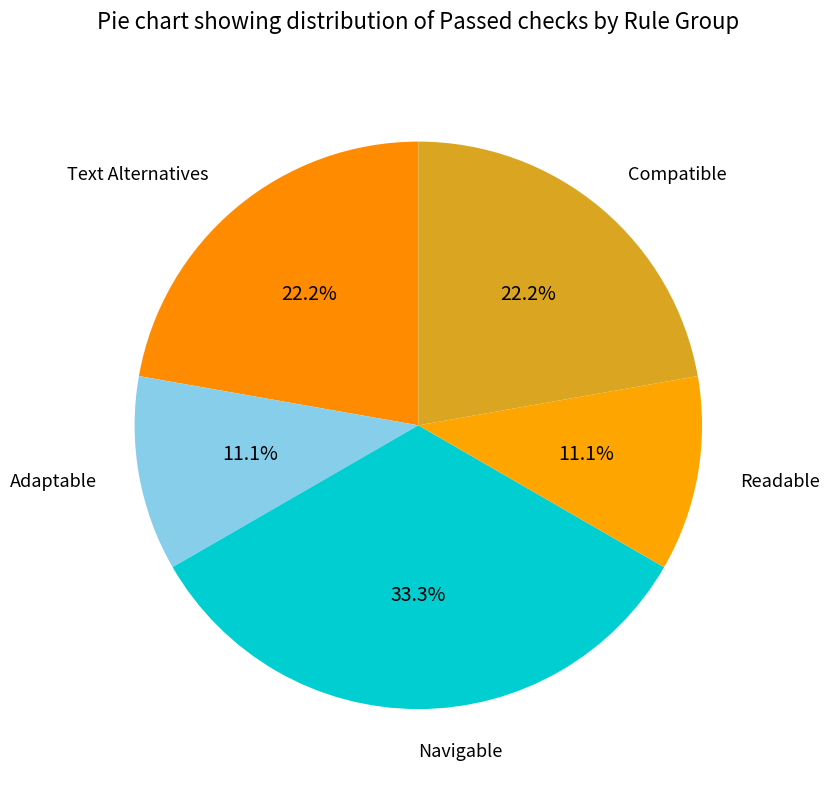

How many slices are in this pie chart?

5